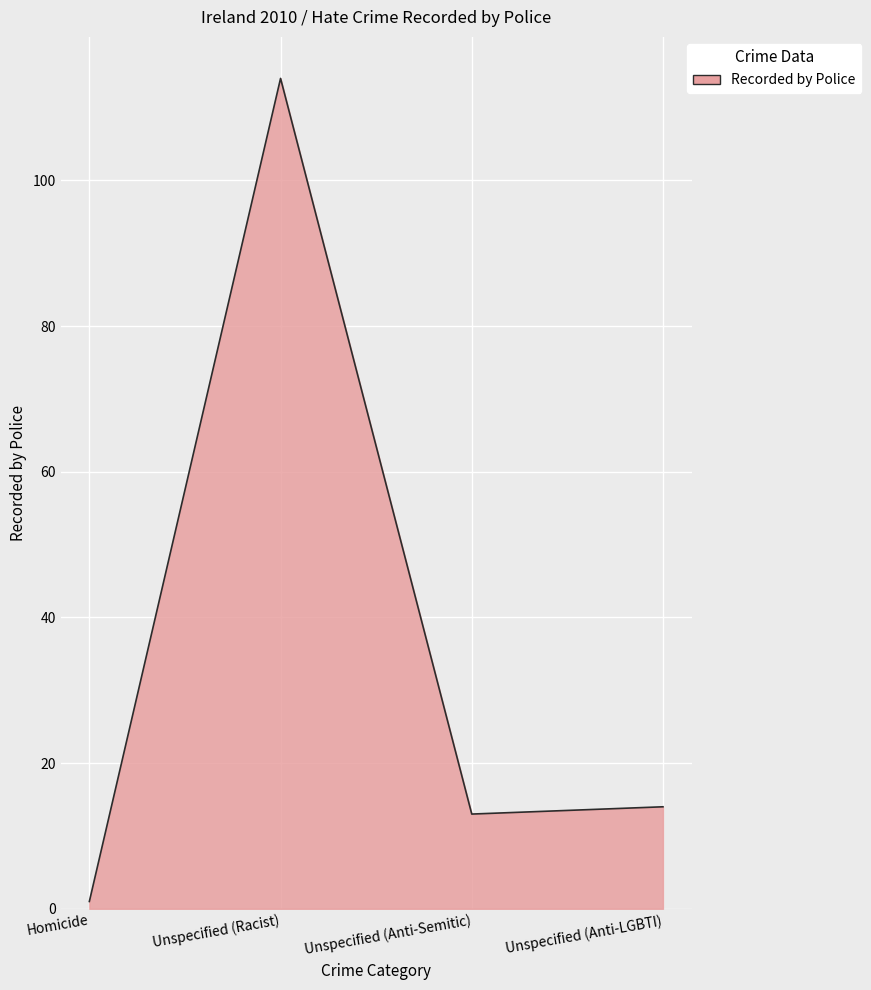

What position from the left is Unspecified (Anti-LGBTI)?

4